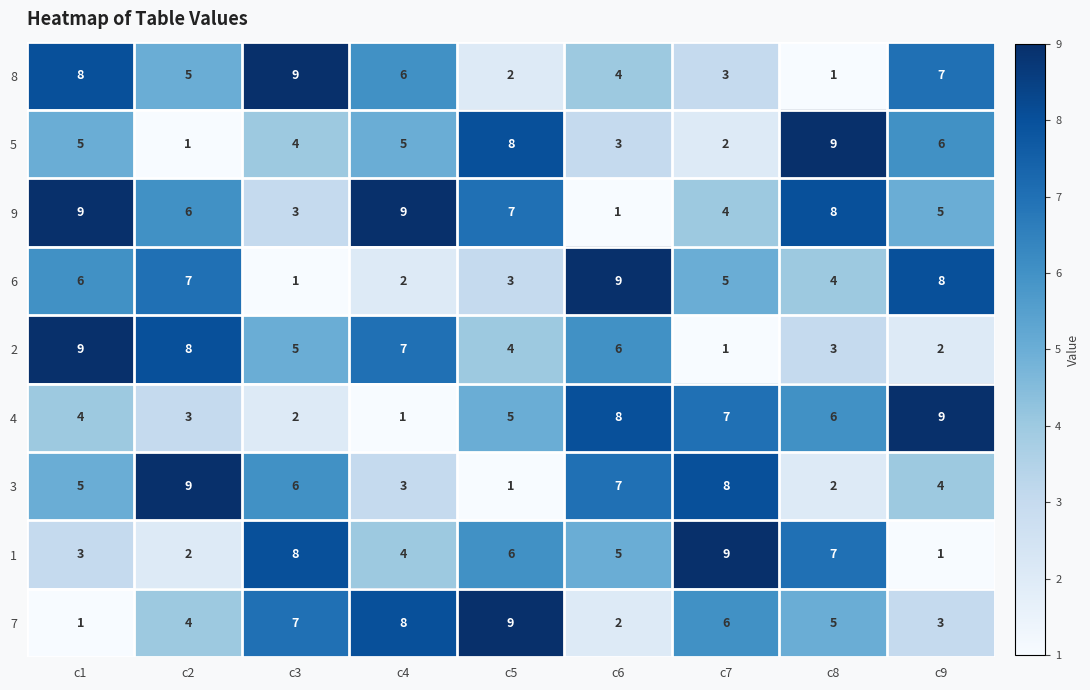

At how many categories does at least one series exceed 7?

9